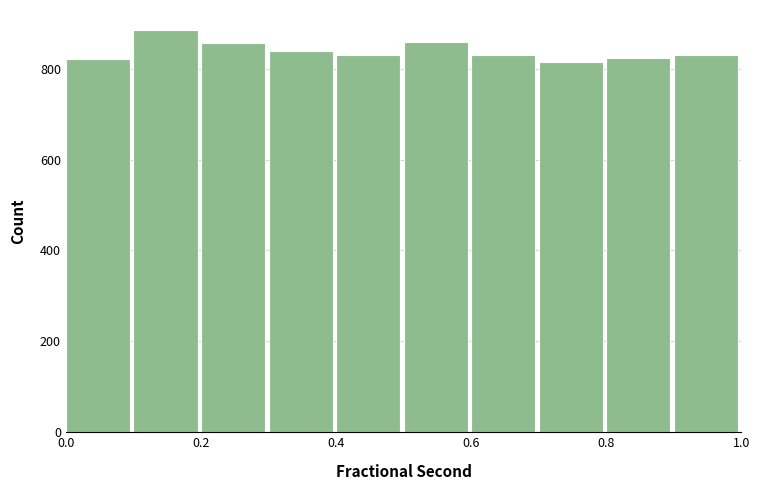

Over which range of the x-axis is the bar tallest?

0.1 to 0.2